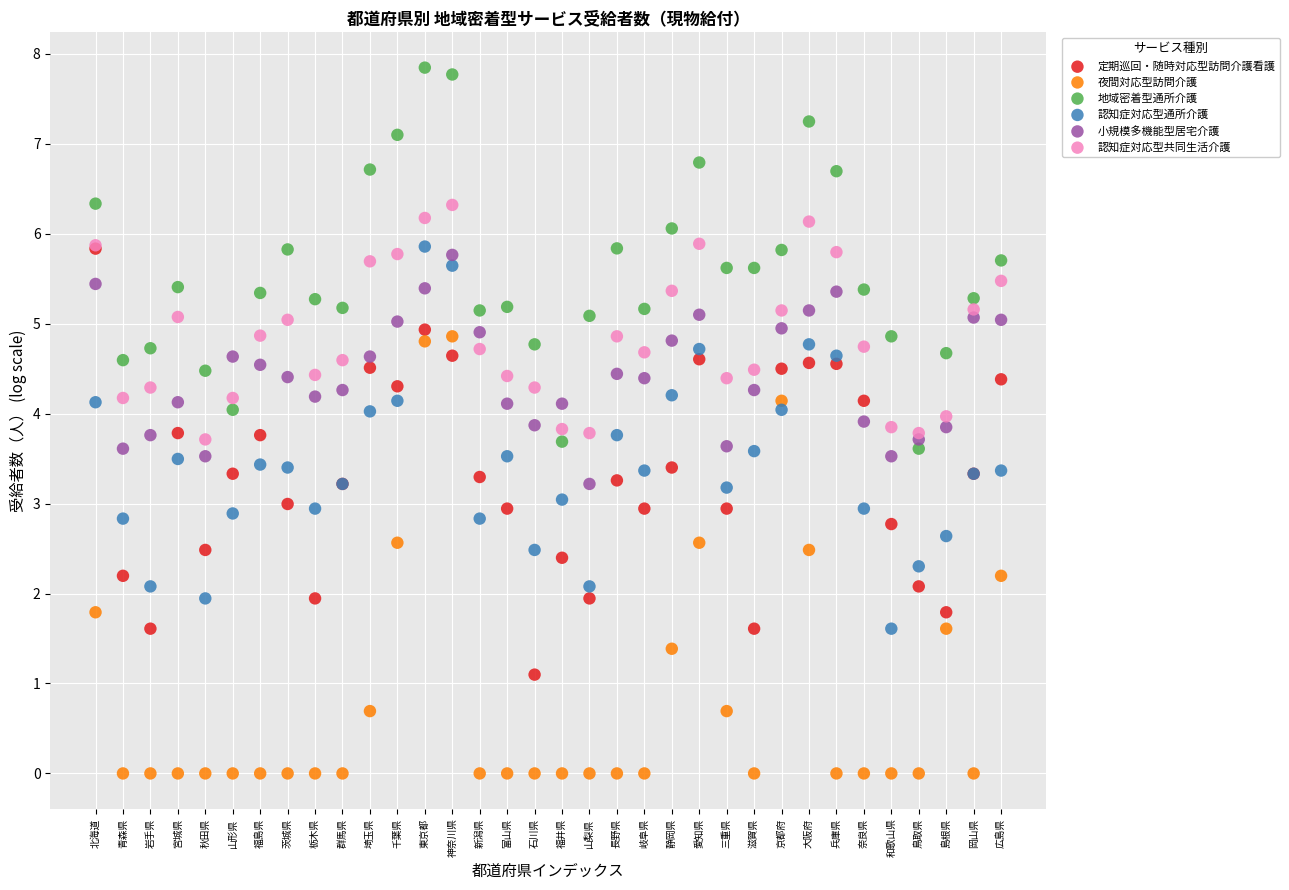

Which series has the widest spread of Y values?

夜間対応型訪問介護